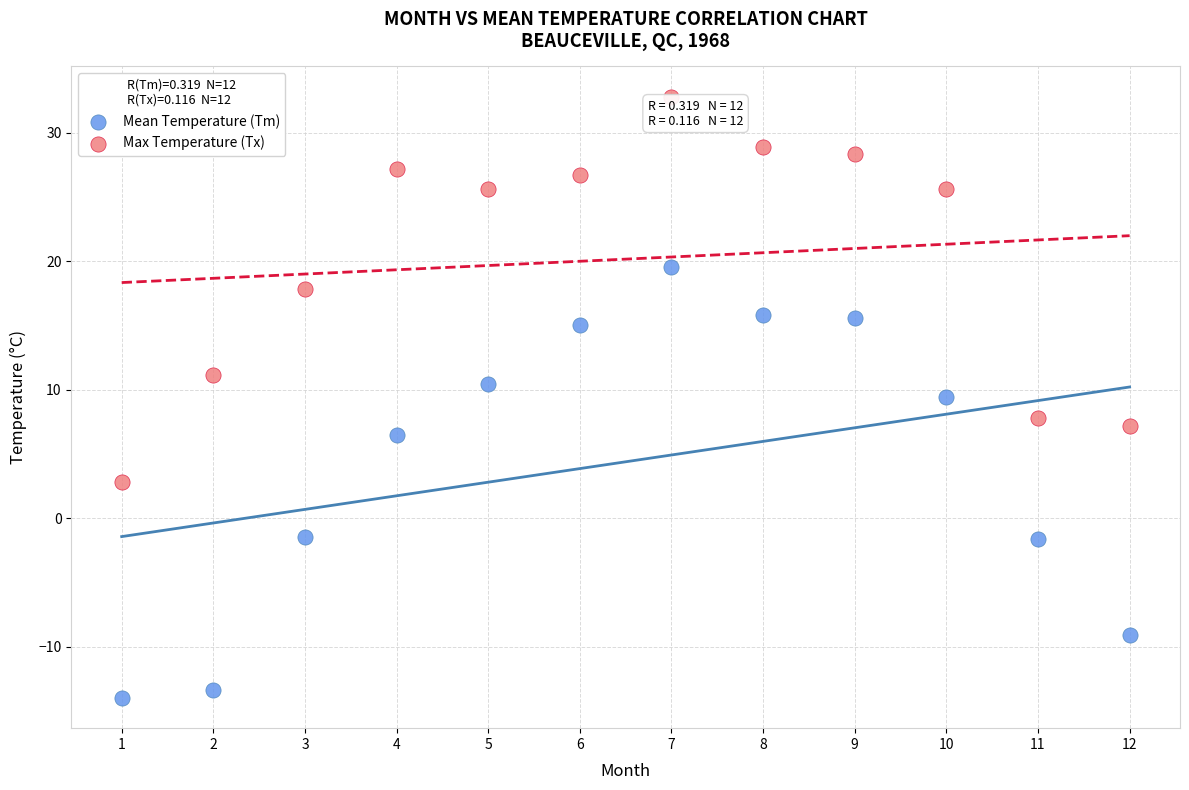

In the Mean Temperature (Tm) series, what Y value is closest to 2?

-1.5